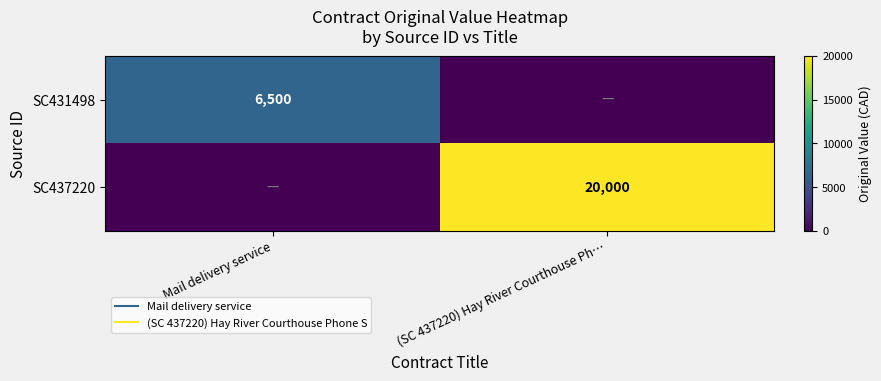

How many SC431498 values are between 0 and 6500?

2